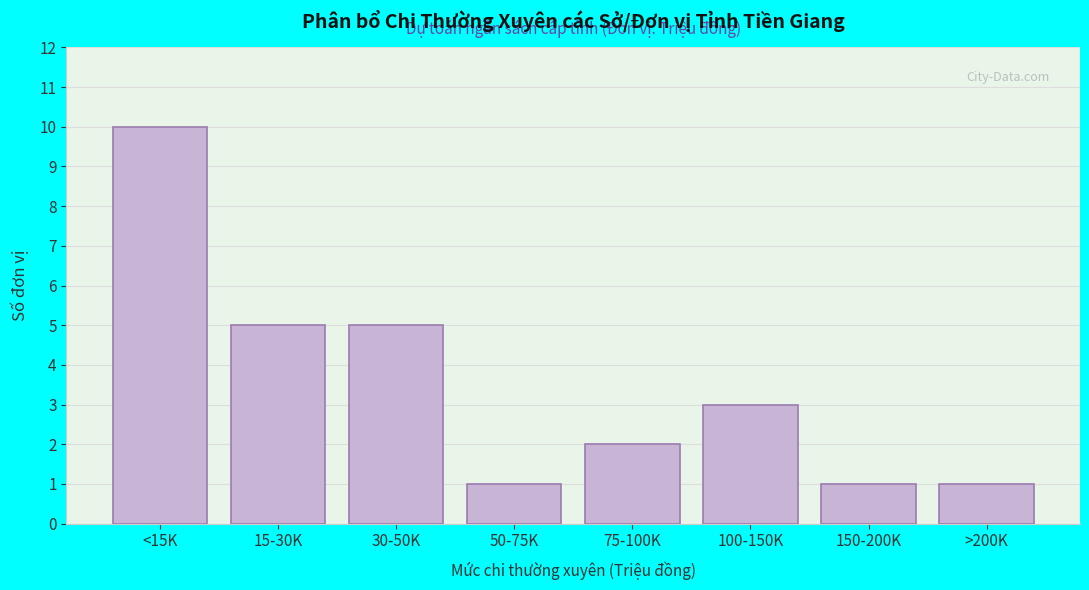

Reading left to right, transcribe all the data shown in this chart.

<15K=10	15-30K=5	30-50K=5	50-75K=1	75-100K=2	100-150K=3	150-200K=1	>200K=1